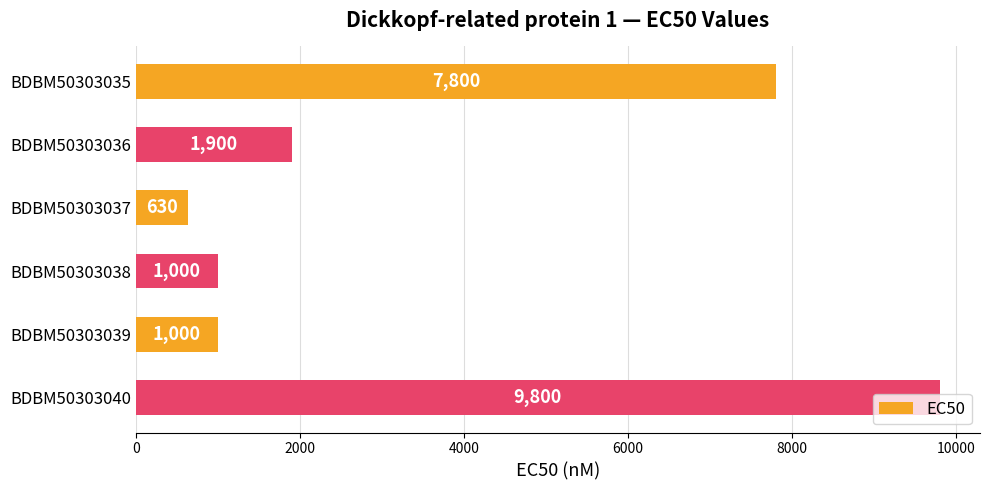

What is the change in value from BDBM50303036 to BDBM50303038?

-900